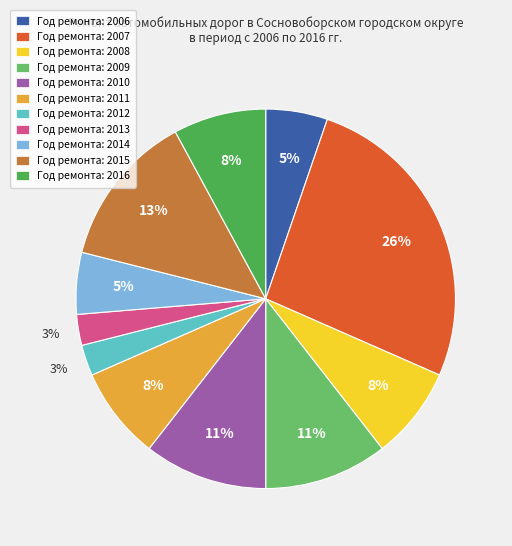

To the nearest percent, what percentage of the pie is Год ремонта: 2014?

5%